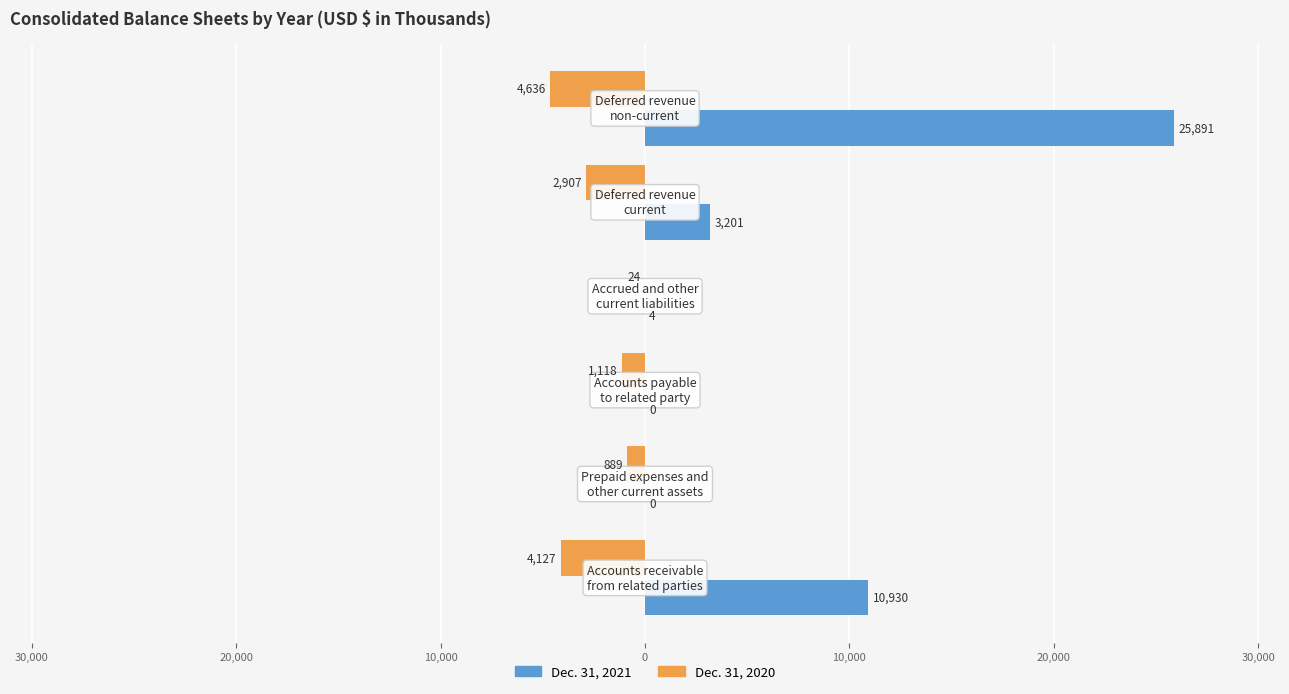

What are all the series names shown in the legend?

Dec. 31, 2021, Dec. 31, 2020